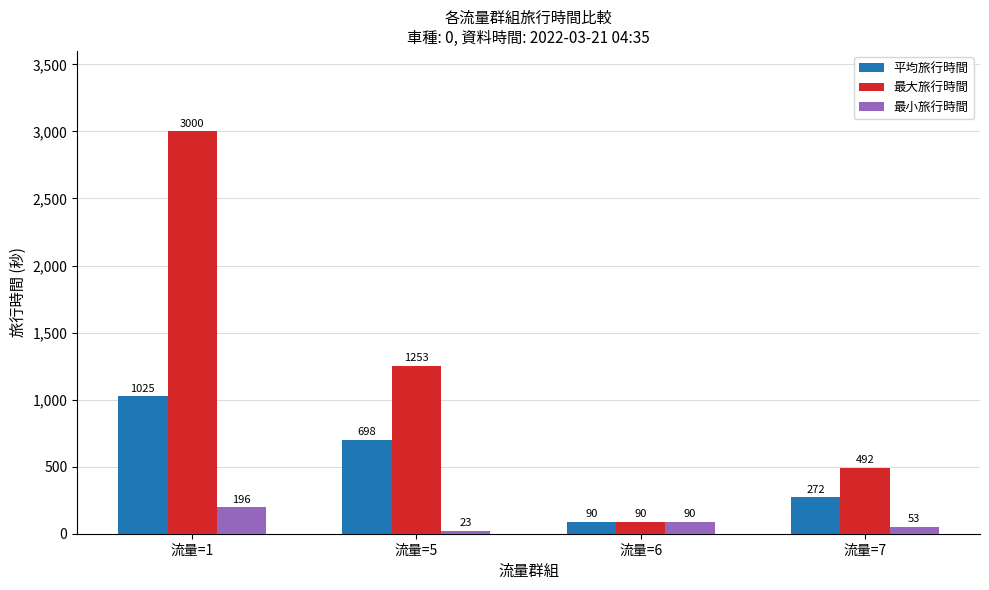

Are the bars grouped side by side (vs. stacked)?

Yes